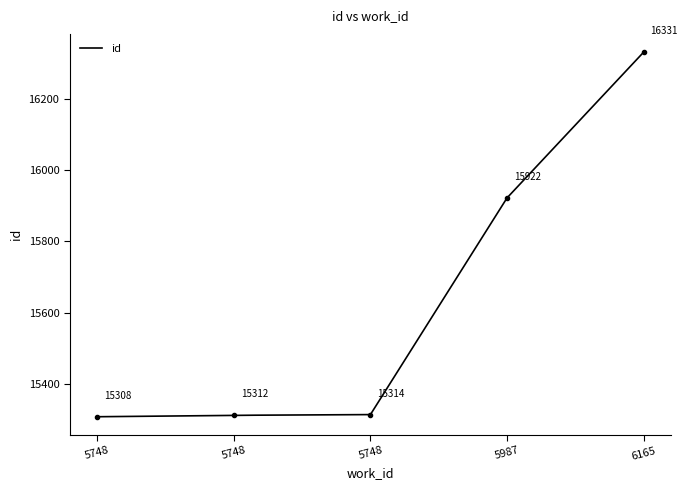

What is the minimum value shown in the chart?

15308